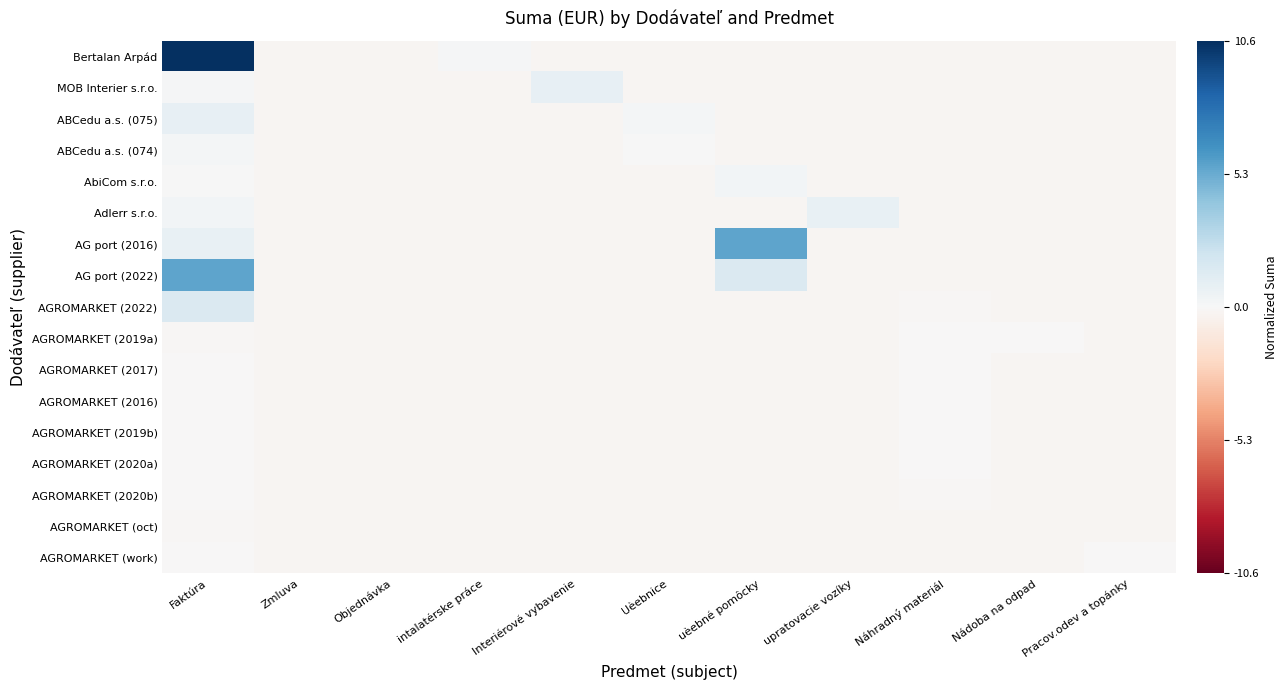

What is the difference between the highest and lowest values at Interiérové vybavenie?

1.0